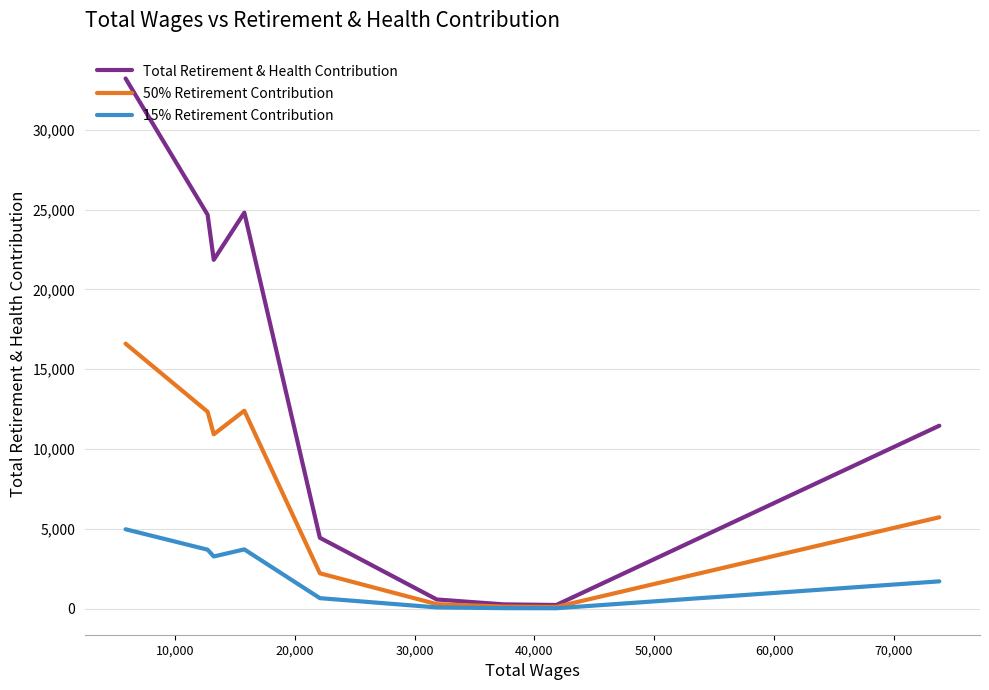

Which series has the largest total across all categories?

Total Retirement & Health Contribution